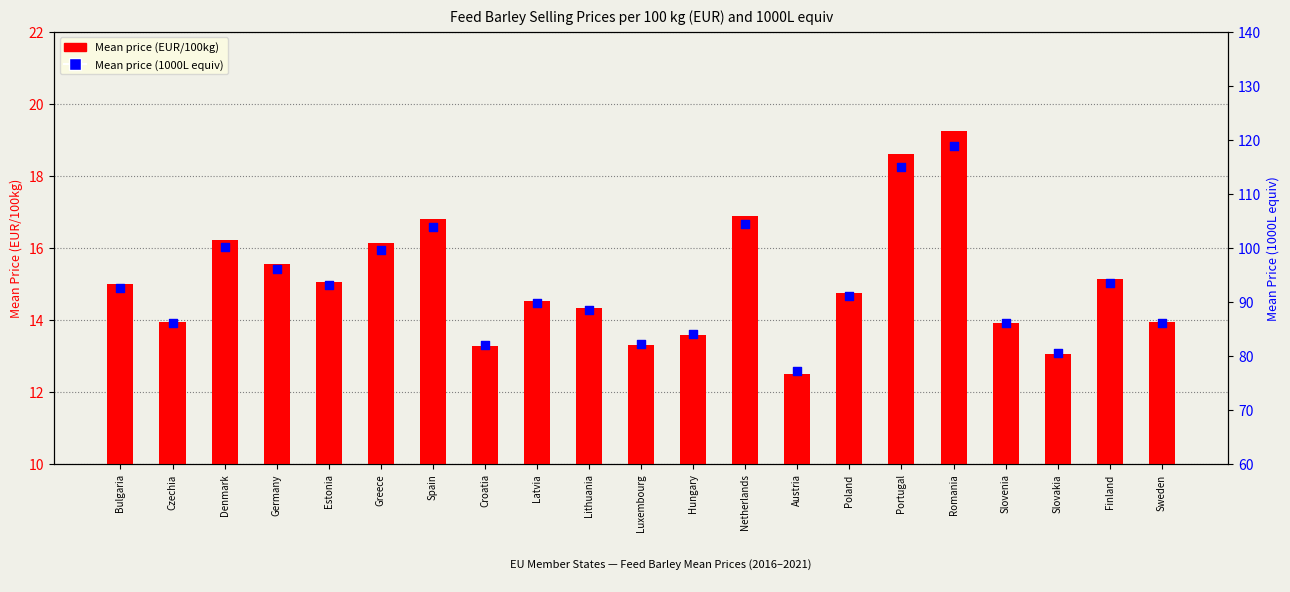

At which category is the sum across all series the highest?

Romania